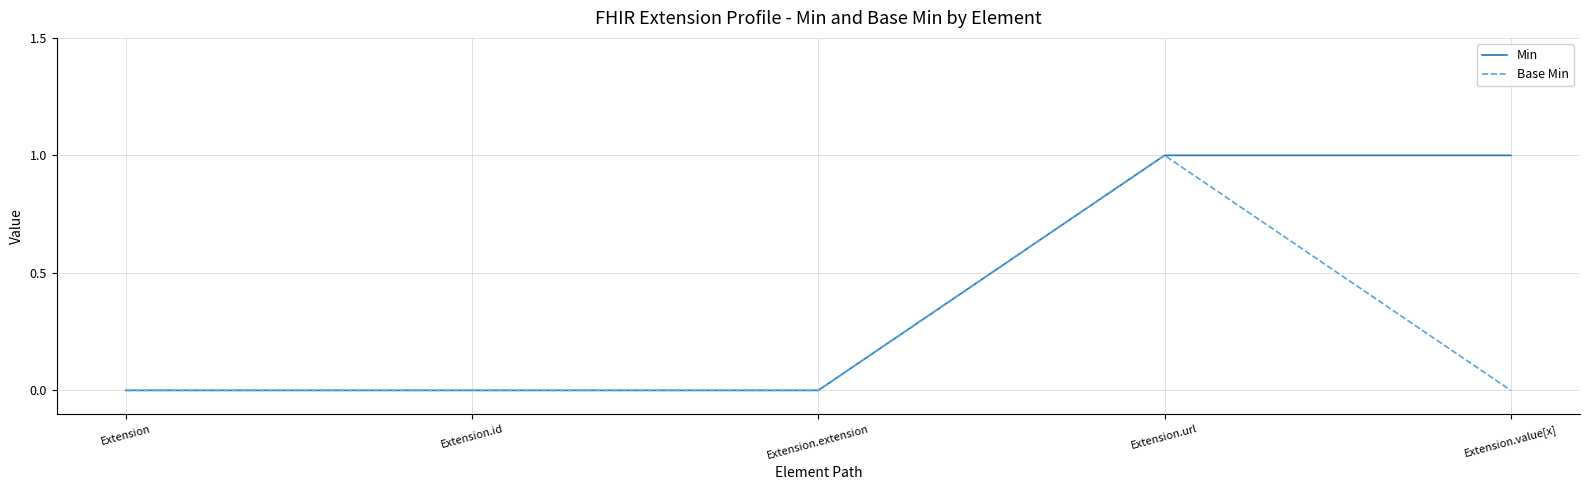

What position from the left is Extension.url?

4